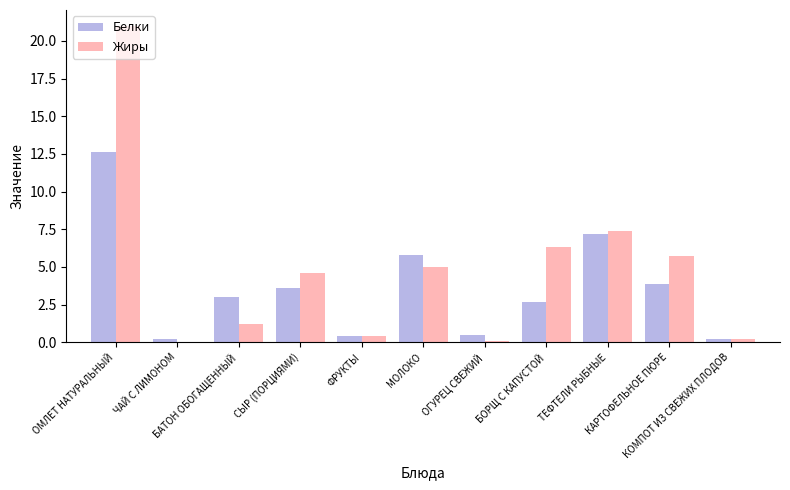

Reading left to right, list all the values displayed in this chart.

Белки: ОМЛЕТ НАТУРАЛЬНЫЙ=12.6	ЧАЙ С ЛИМОНОМ=0.2	БАТОН ОБОГАЩЕННЫЙ=3.0	СЫР (ПОРЦИЯМИ)=3.6	ФРУКТЫ=0.4	МОЛОКО=5.8	ОГУРЕЦ СВЕЖИЙ=0.5	БОРЩ С КАПУСТОЙ=2.7	ТЕФТЕЛИ РЫБНЫЕ=7.2	КАРТОФЕЛЬНОЕ ПЮРЕ=3.9	КОМПОТ ИЗ СВЕЖИХ ПЛОДОВ=0.2
Жиры: ОМЛЕТ НАТУРАЛЬНЫЙ=21.0	ЧАЙ С ЛИМОНОМ=0.0	БАТОН ОБОГАЩЕННЫЙ=1.2	СЫР (ПОРЦИЯМИ)=4.6	ФРУКТЫ=0.4	МОЛОКО=5.0	ОГУРЕЦ СВЕЖИЙ=0.1	БОРЩ С КАПУСТОЙ=6.3	ТЕФТЕЛИ РЫБНЫЕ=7.4	КАРТОФЕЛЬНОЕ ПЮРЕ=5.7	КОМПОТ ИЗ СВЕЖИХ ПЛОДОВ=0.2